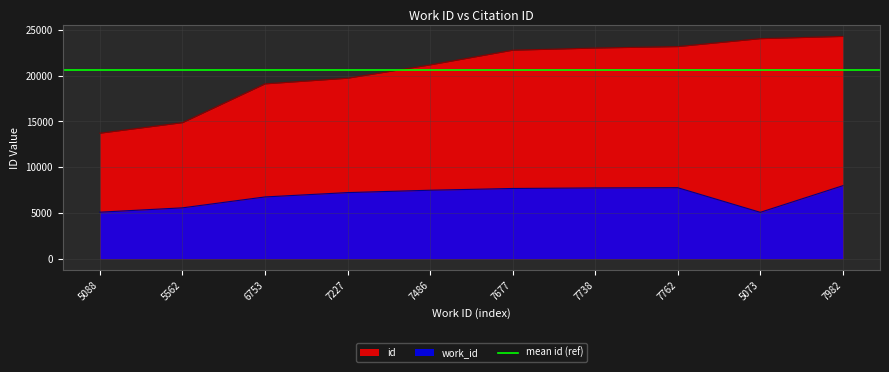

True or false: work_id and id cross at least once.

False